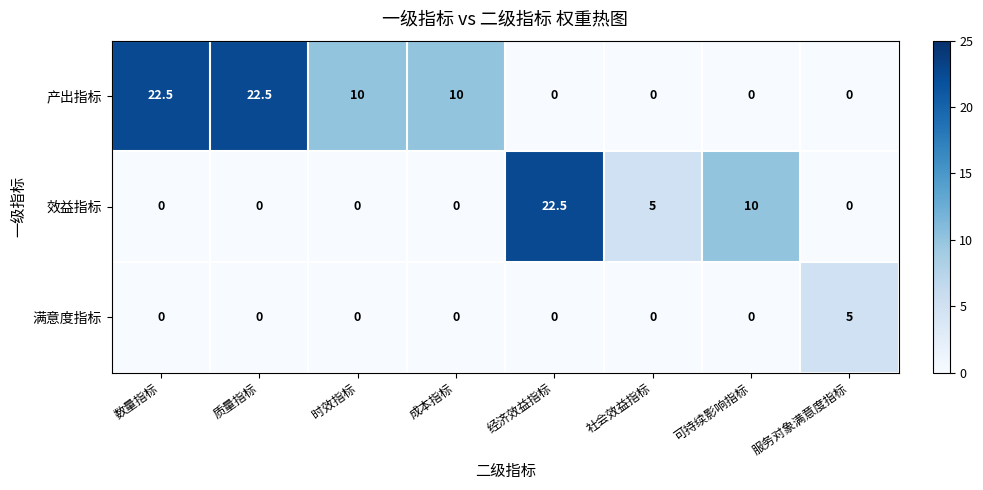

How many values in the 效益指标 series exceed 0?

3